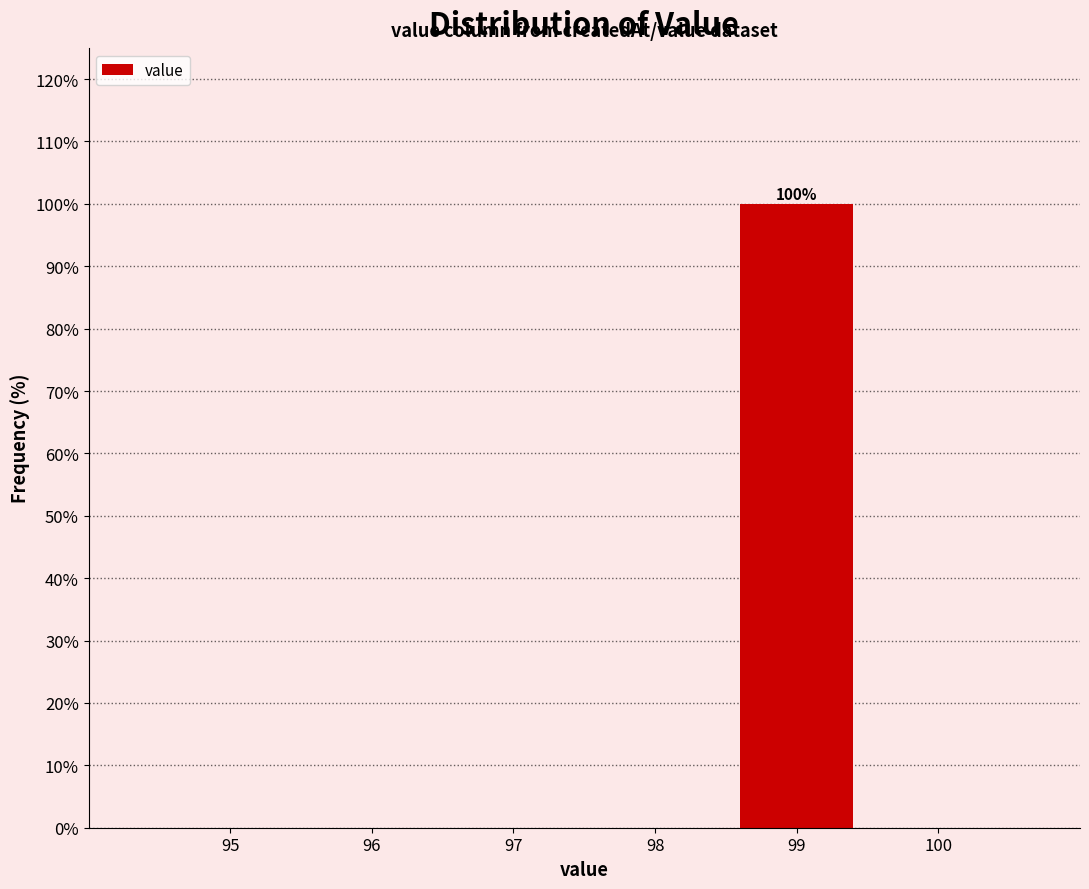

Reading left to right, what are all the values shown in this chart?

95=0	96=0	97=0	98=0	99=100	100=0